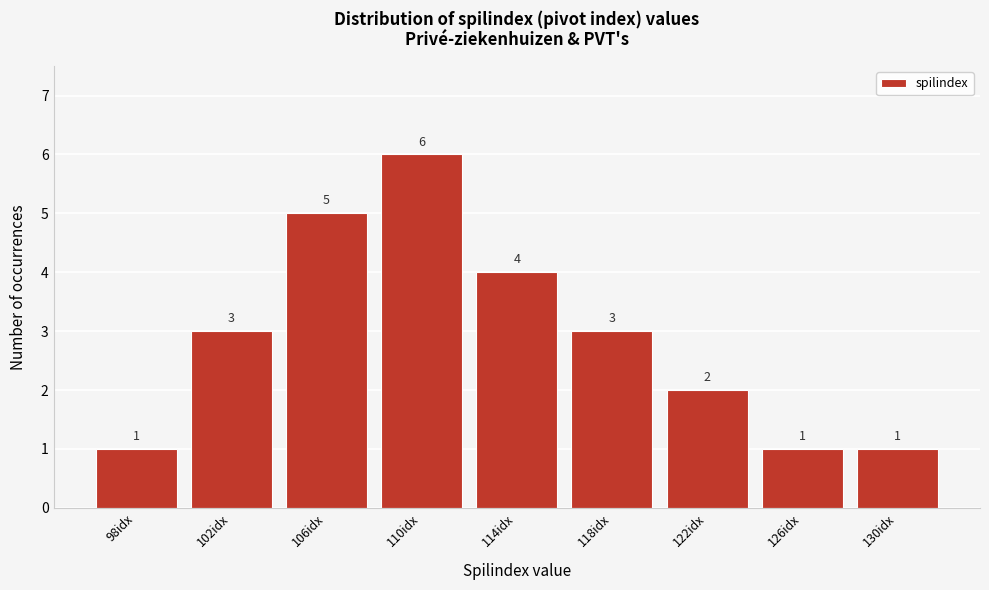

Reading left to right, list all the values displayed in this chart.

1	3	5	6	4	3	2	1	1